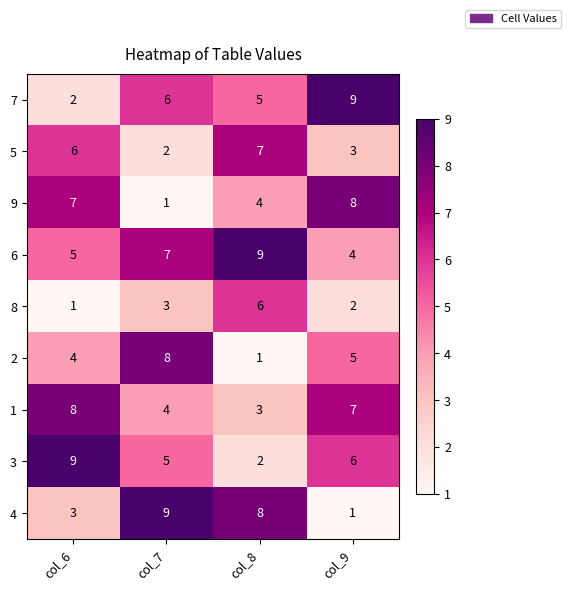

What is the difference between the highest and lowest values at col_8?

8